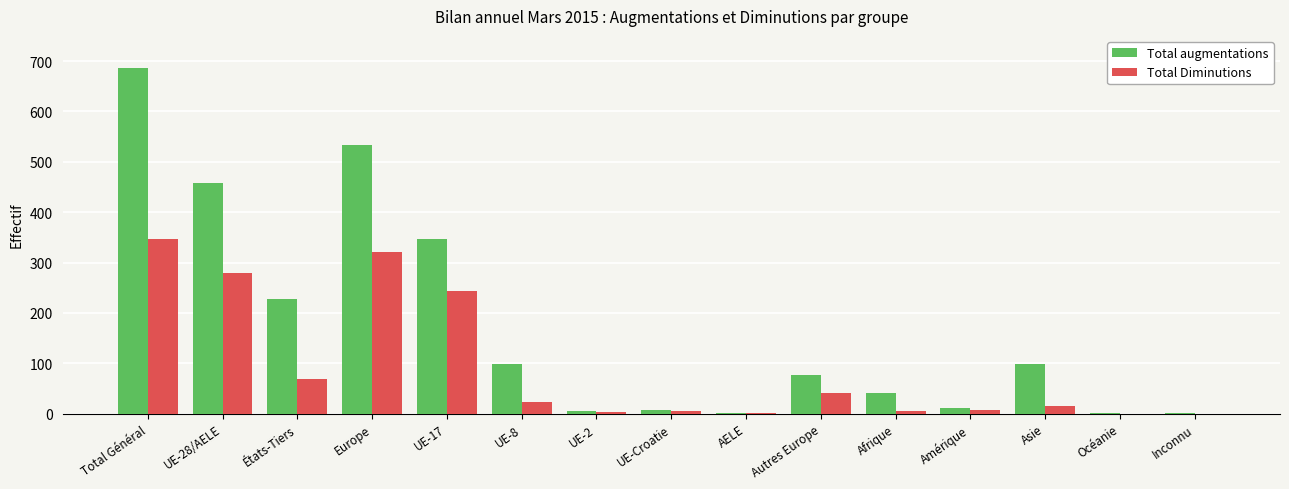

At which category is the sum across all series the highest?

Total Général